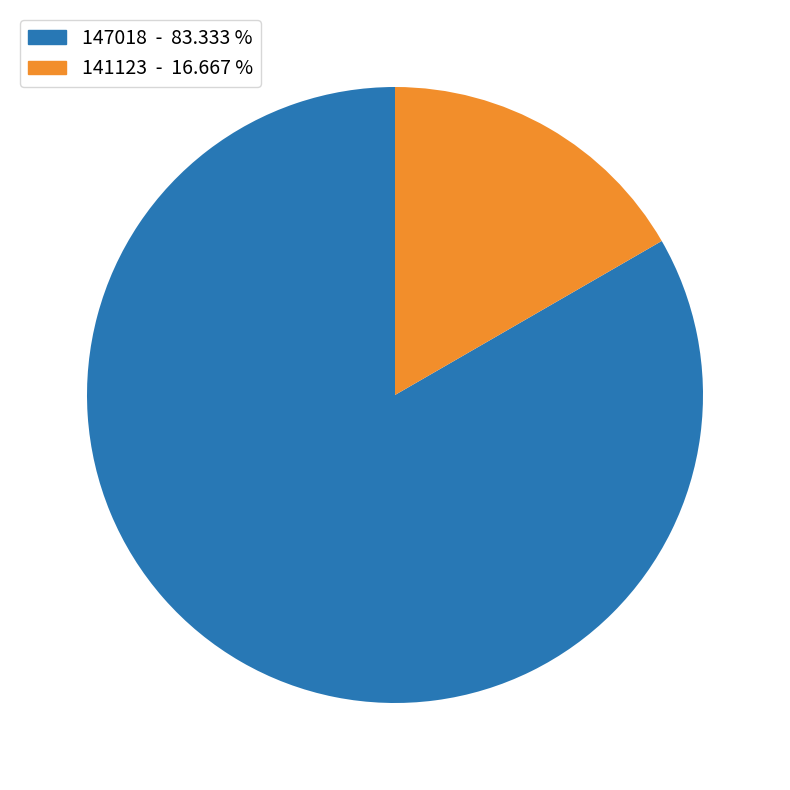

Count the number of slices in the pie.

2